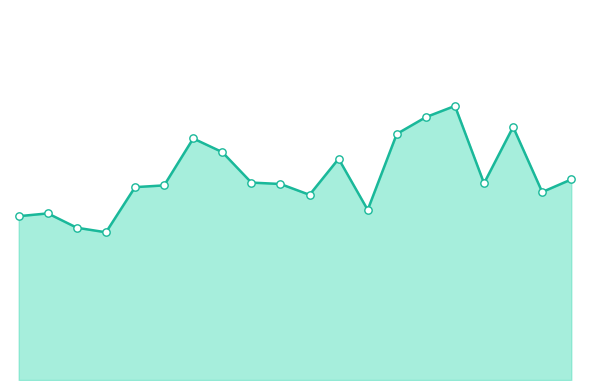

Does the chart have visible grid lines?

No